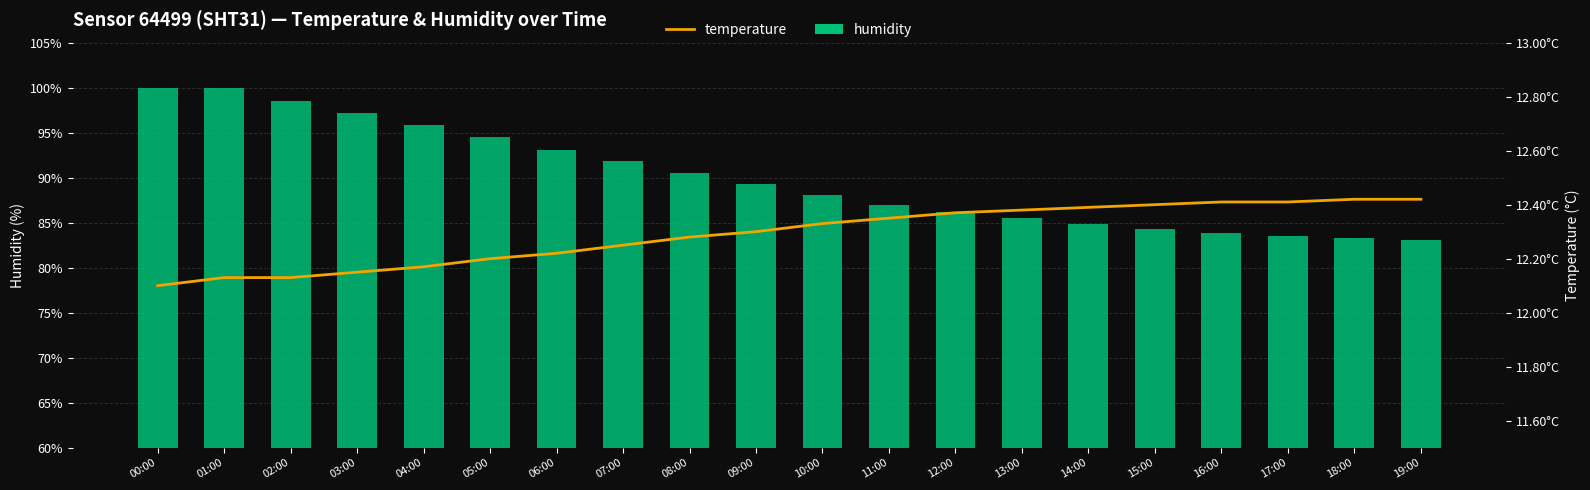

The value of humidity at 13:00 is 85.5. True or false?

True